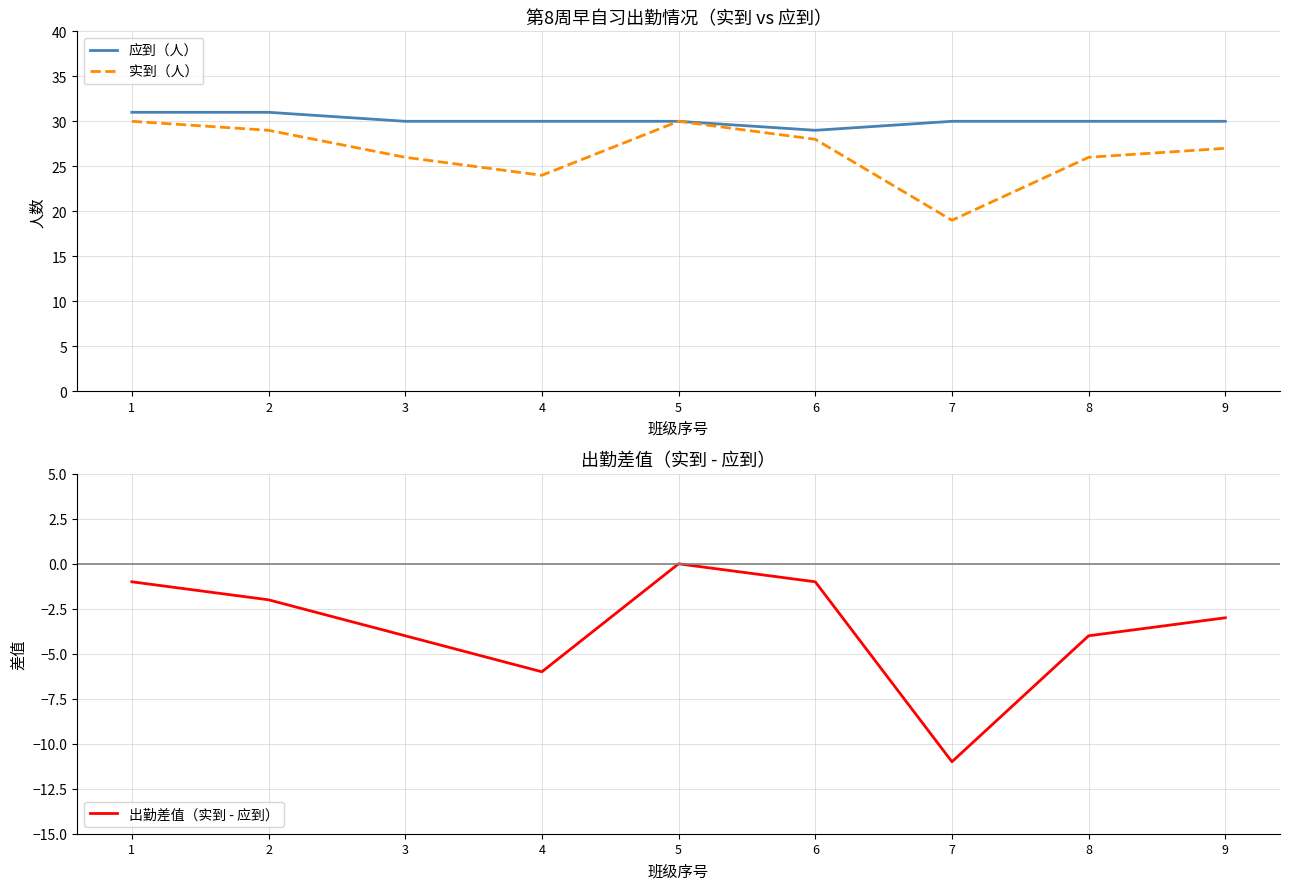

What is the spread (max minus min) of values at 3?

34